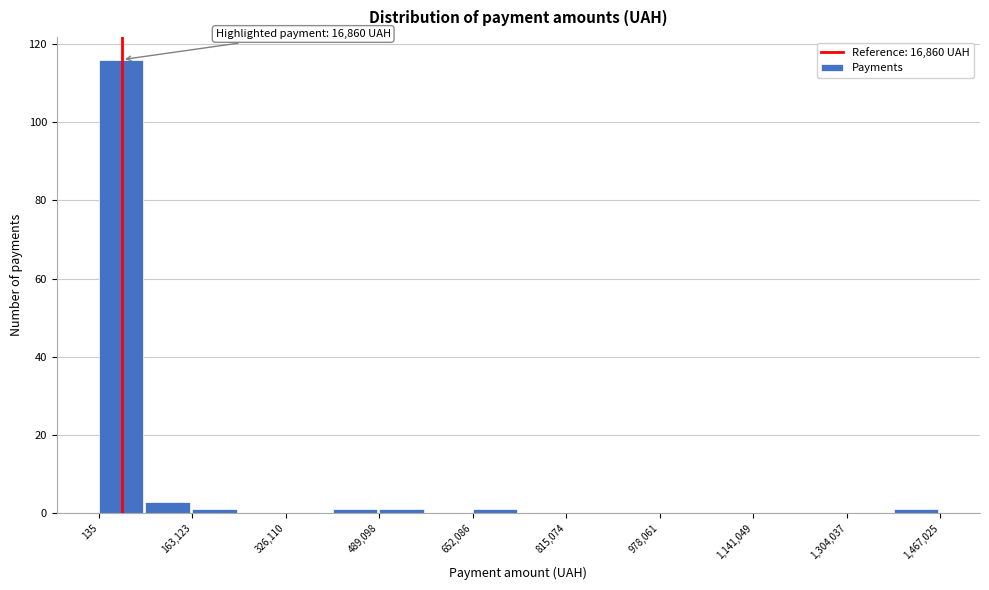

Which range on the x-axis has the tallest bar?

0 to 80000